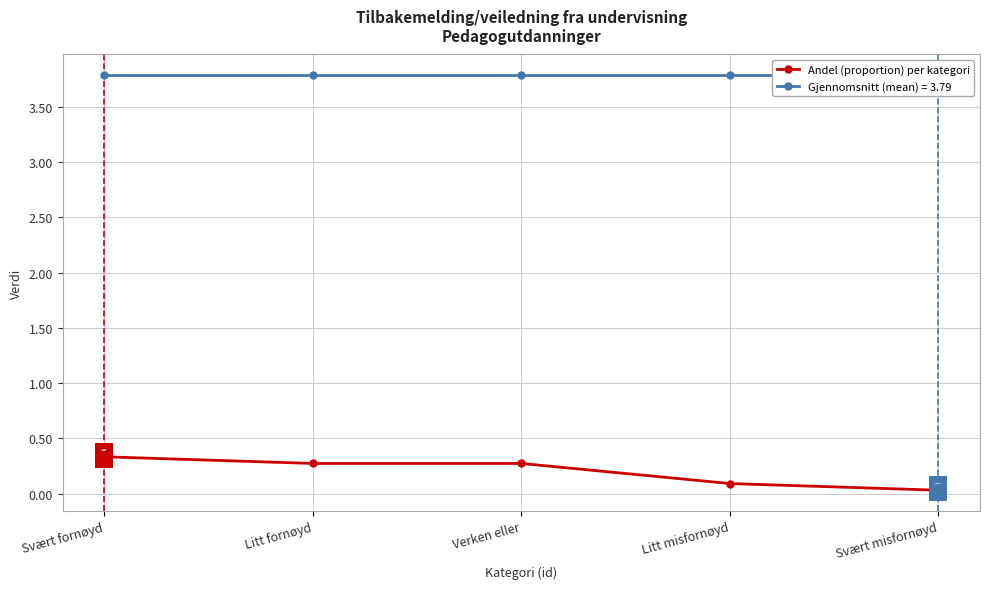

Which has a higher value, Verken eller or Litt misfornøyd?

Verken eller